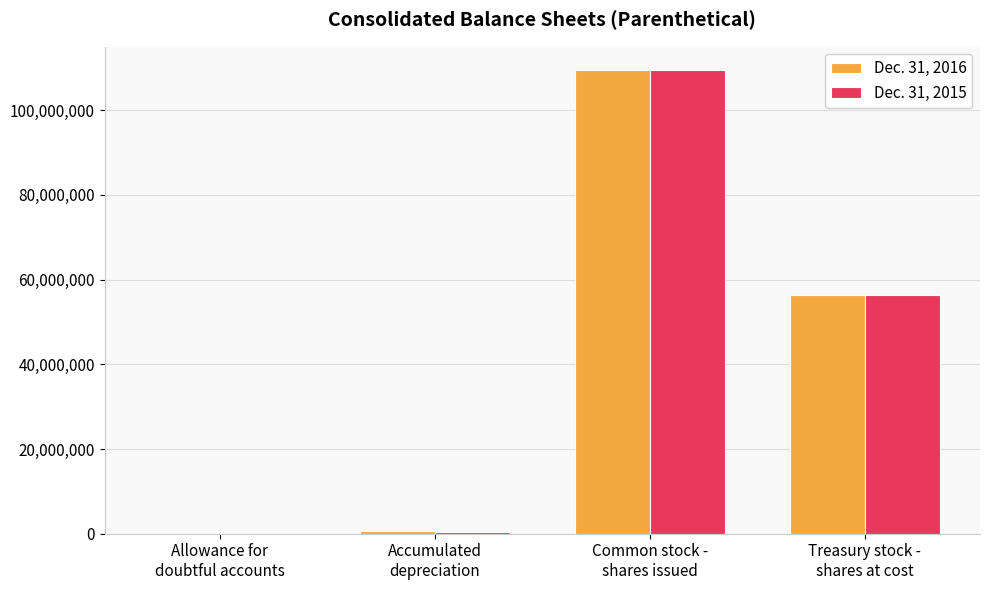

Which series has the largest range (max minus min)?

Dec. 31, 2016